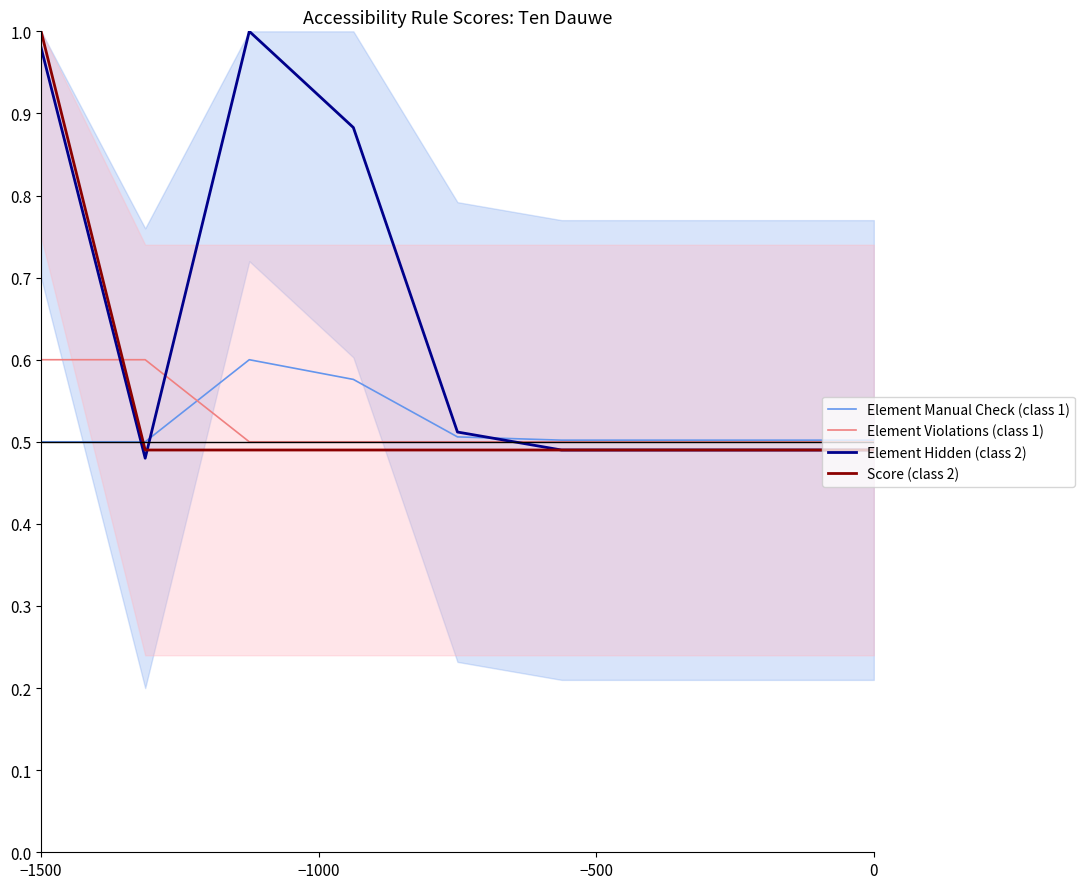

Which series has the widest spread of values?

Element Hidden (class 2)